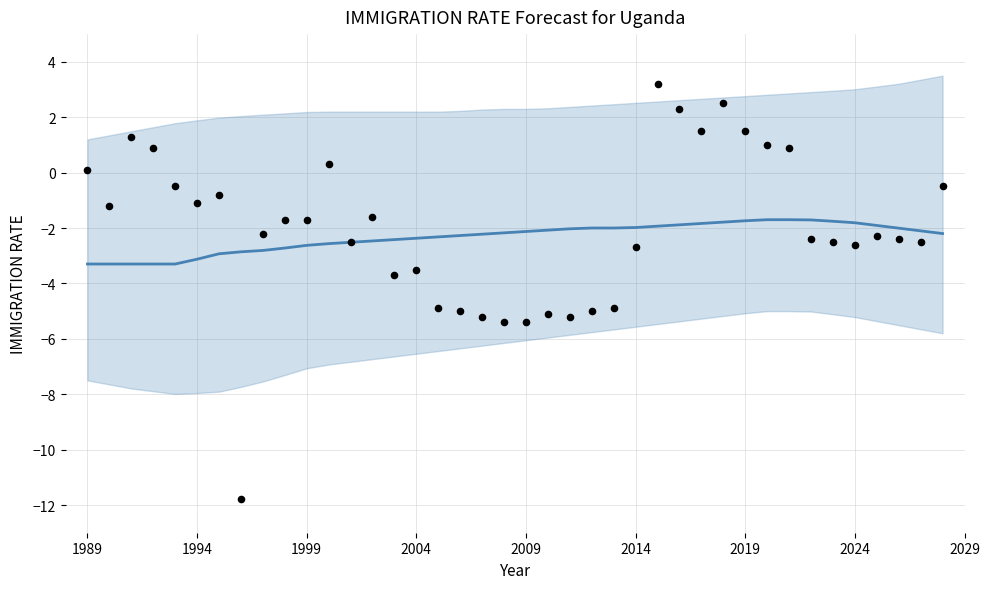

Which series has the largest total across all categories?

Observed